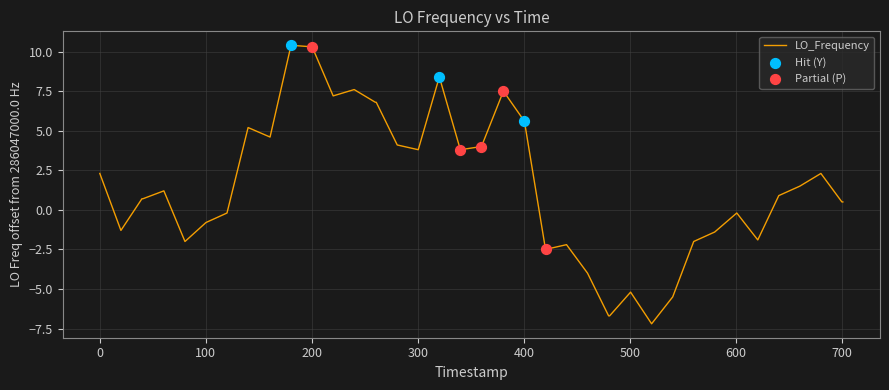

What is the difference between the maximum and minimum values?

17.6